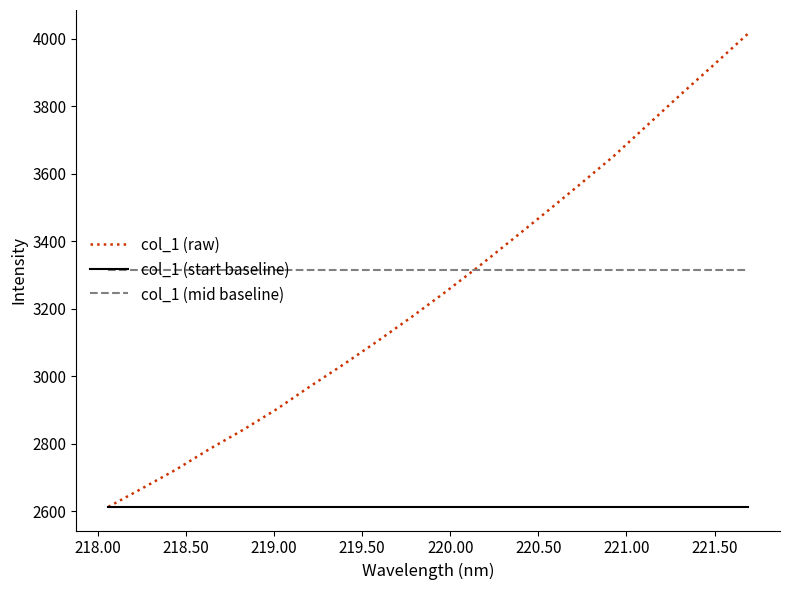

Which series has the largest range (max minus min)?

col_1 (raw)